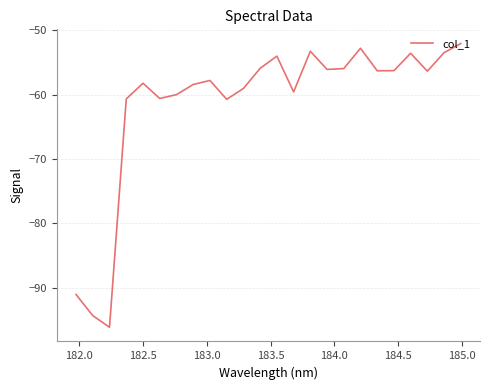

What is the difference between the maximum and minimum values?

44.1